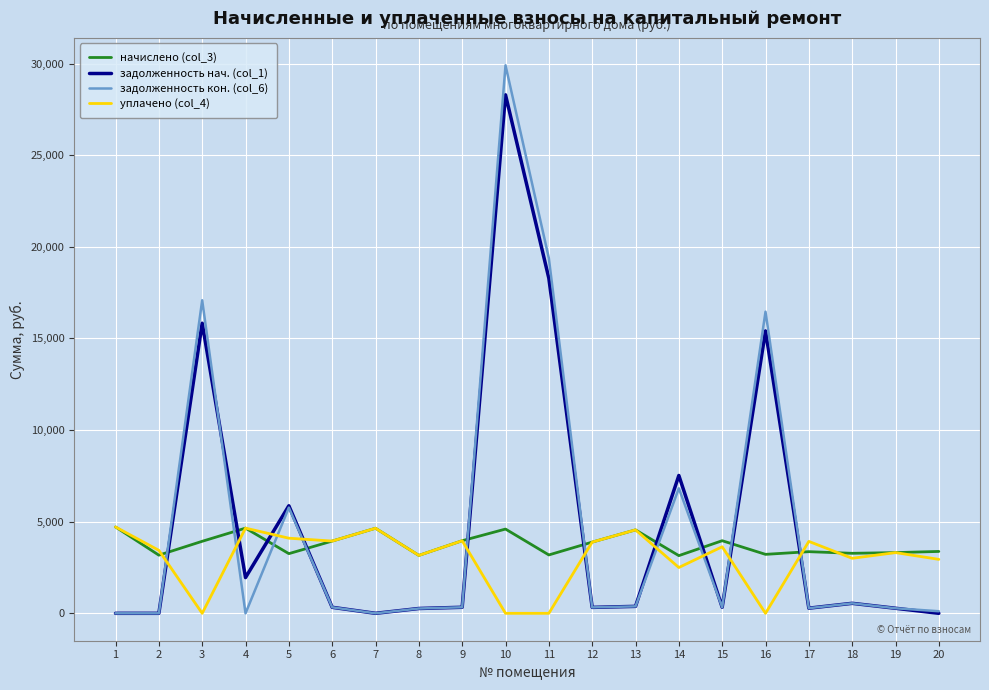

The value of уплачено (col_4) at 15 is 5282.9. True or false?

False